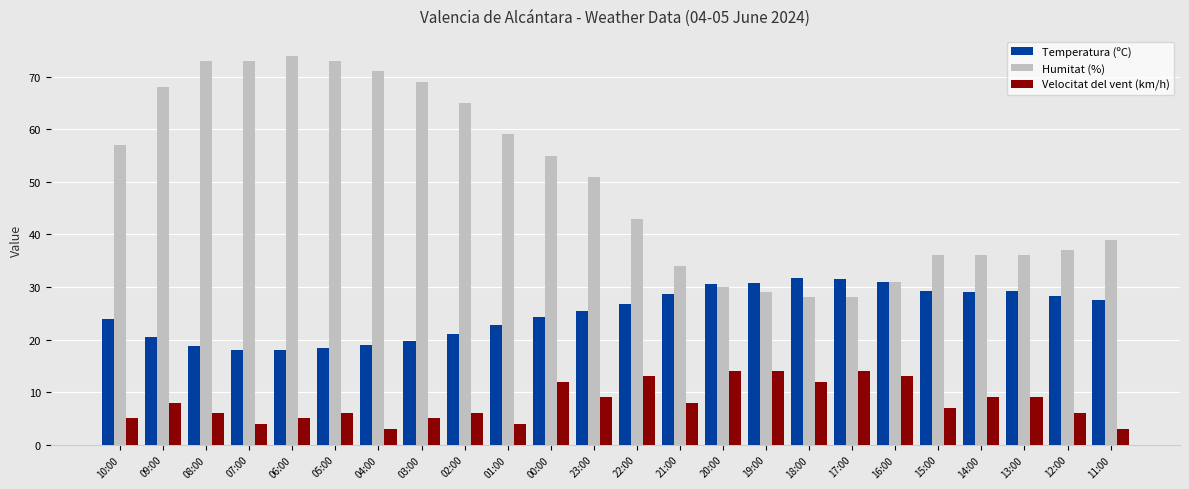

What is the difference between the second highest and minimum values in the Humitat (%) series?

45.0